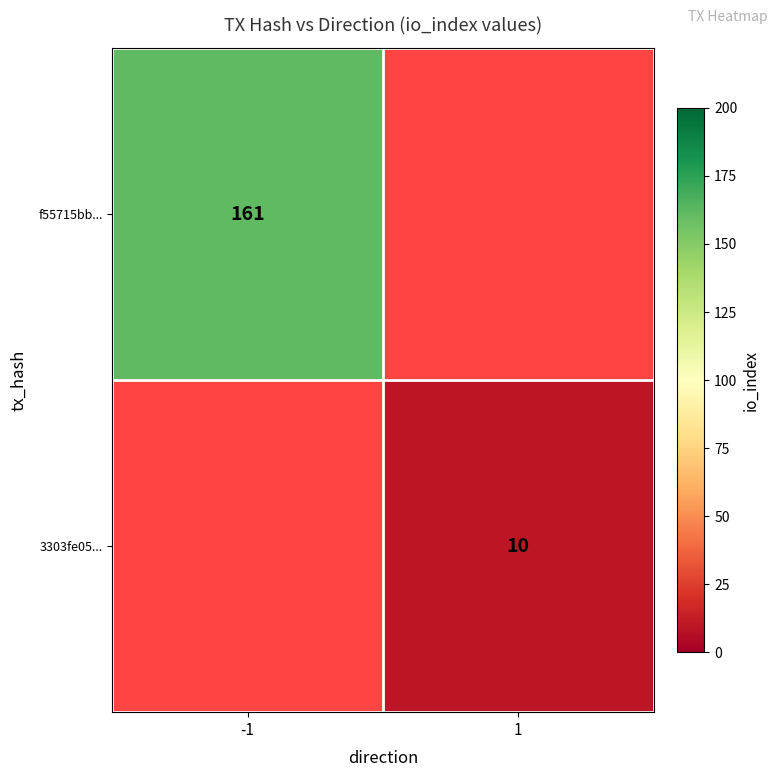

Is the value of f55715bb... at -1 greater than the value of 3303fe05... at 1?

Yes